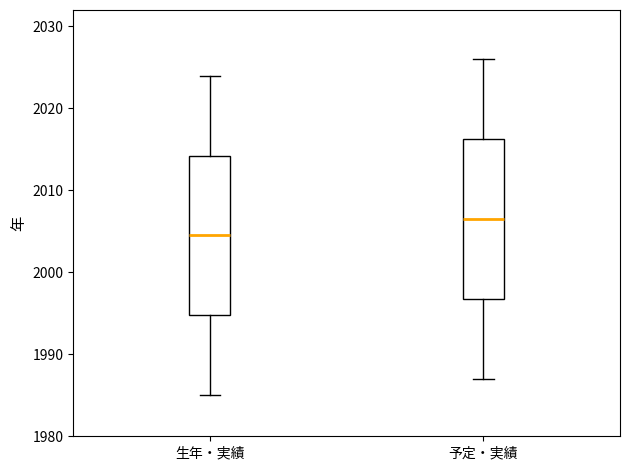

Reading left to right, read every box against the y-axis: the position of its median line, the range the box covers, and the ends of its whiskers. The values are not printed on the chart, so give them approximately, as read against the axis.

生年・実績: median 2005, box 1995 to 2014, whiskers 1985 to 2024
予定・実績: median 2007, box 1997 to 2016, whiskers 1987 to 2026